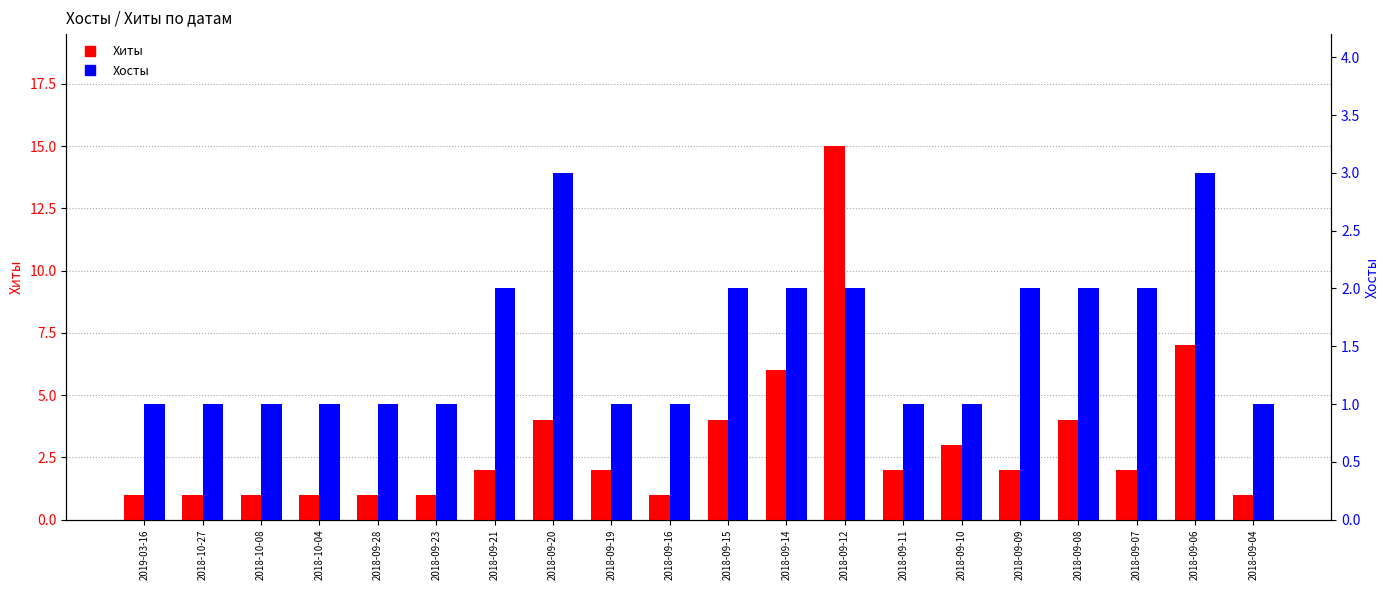

Between 2018-09-15 and 2018-09-08, which is larger?

2018-09-15